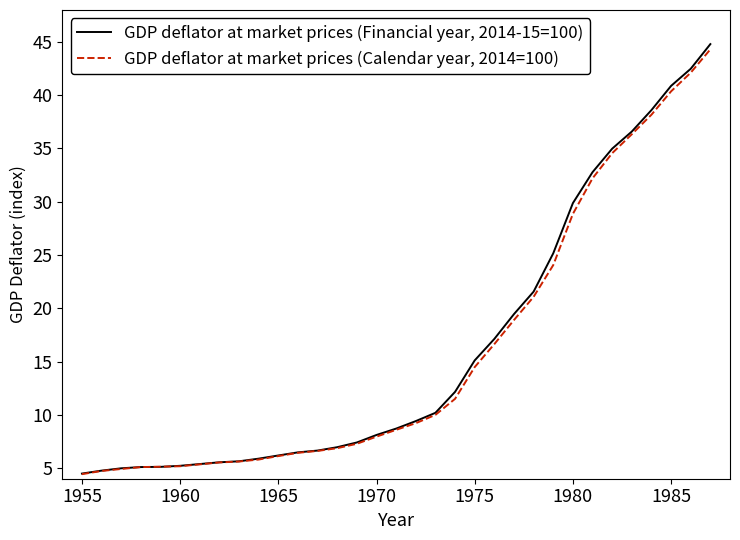

List the series in order of their peak value, highest first.

GDP deflator at market prices (Financial year, 2014-15=100), GDP deflator at market prices (Calendar year, 2014=100)